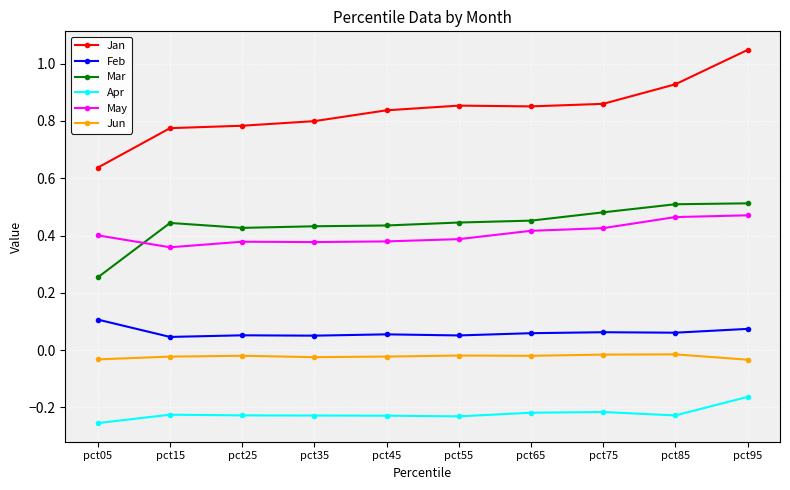

Which category has the highest value across all series?

pct95